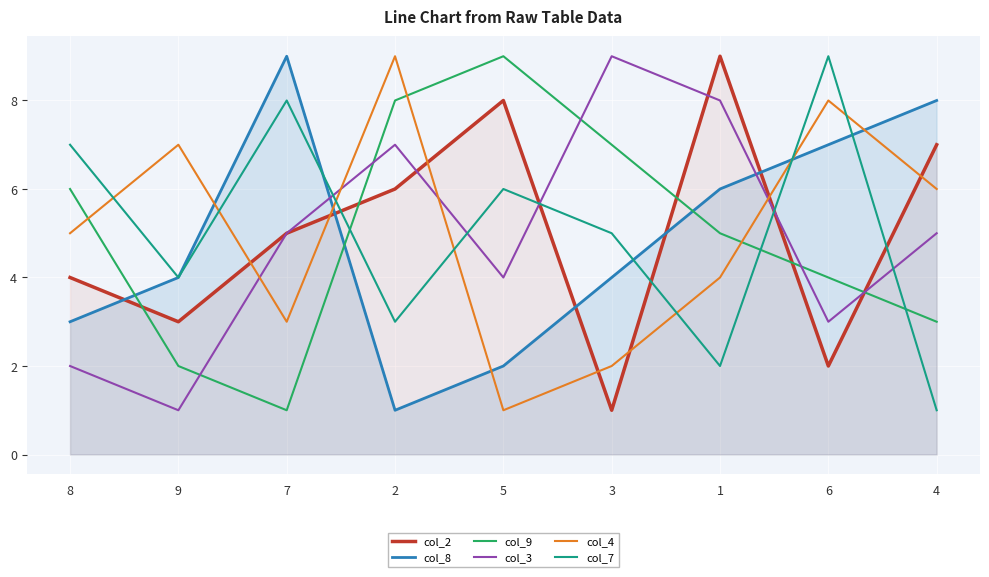

At 2, list the series in order from largest to smallest.

col_4, col_9, col_3, col_2, col_7, col_8